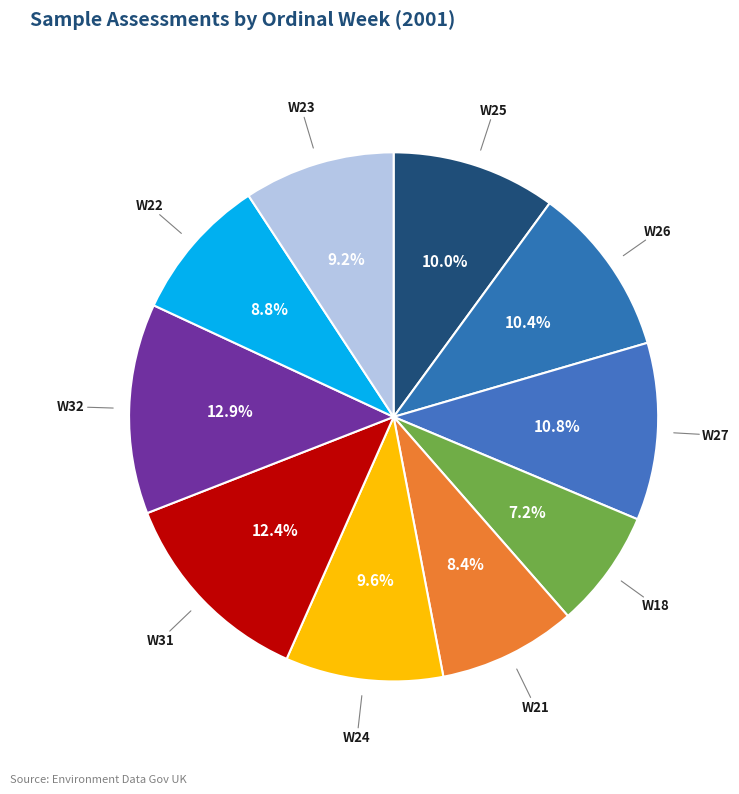

Does any single category account for the majority?

No